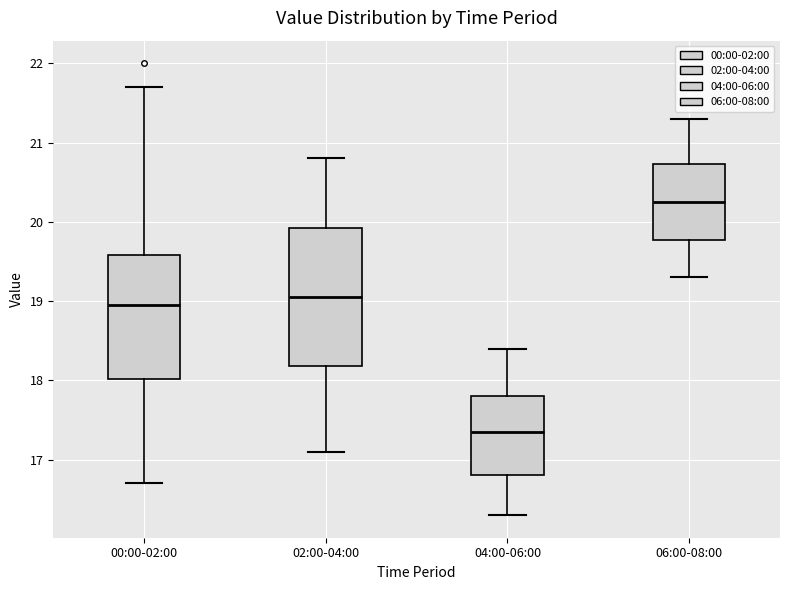

Where is the upper edge of the box for 06:00-08:00 on the y-axis? The values are not printed on the chart, so give them approximately, as read against the axis.

20.7